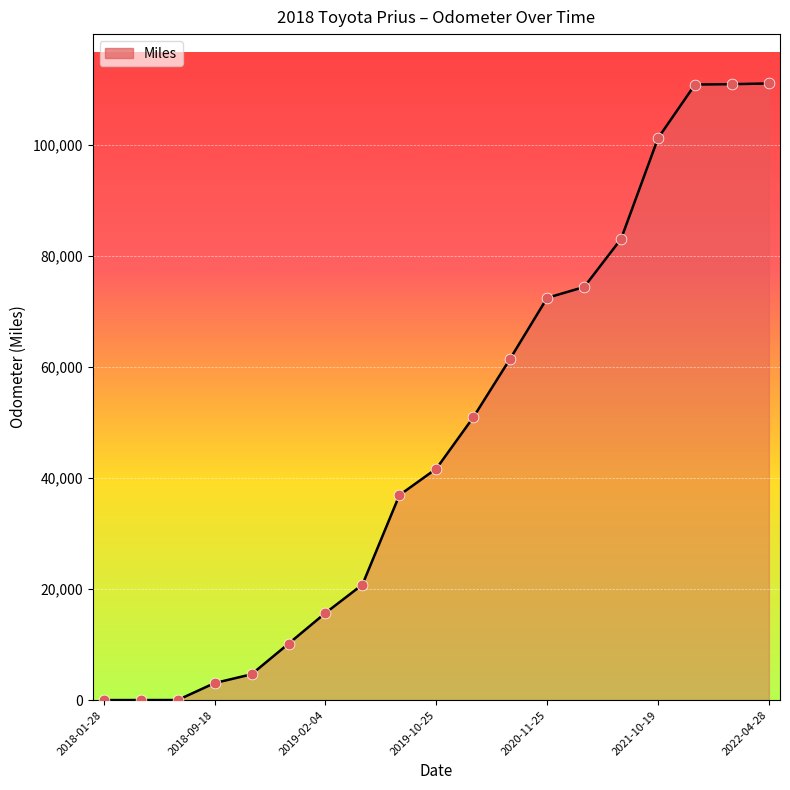

What is the difference between the maximum and minimum values?

111004